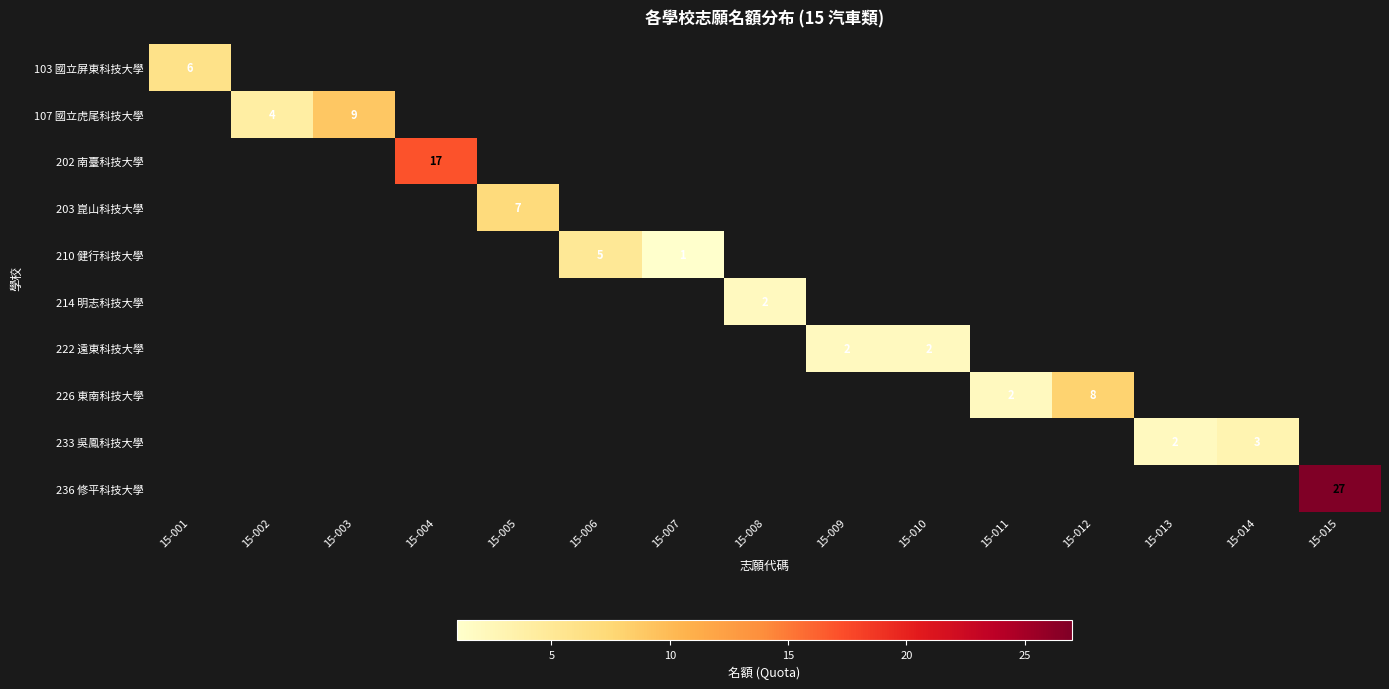

True or false: 203 崑山科技大學 has a value of 10 at 15-005.

False